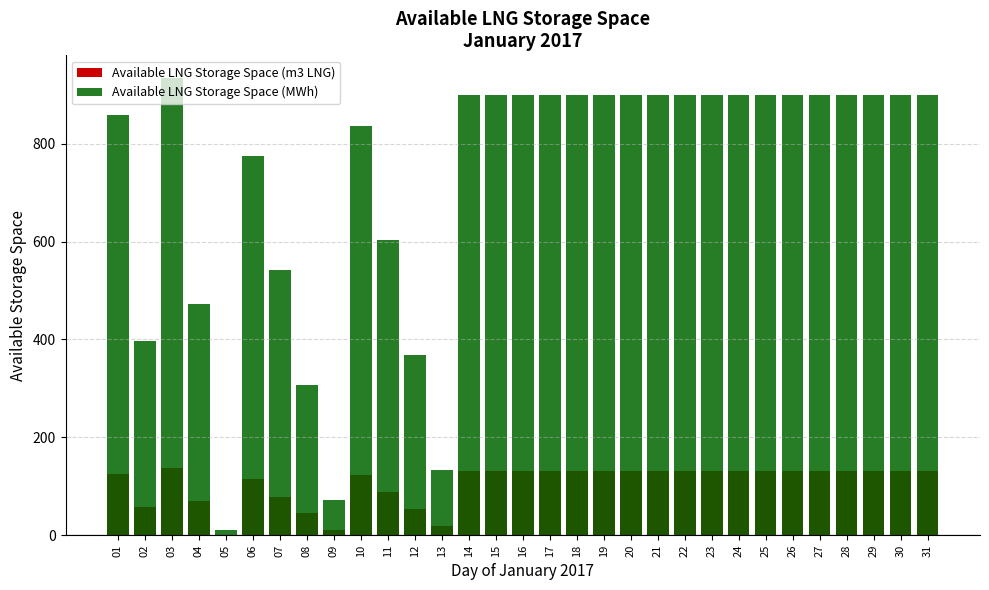

Which series has the largest total across all categories?

Available LNG Storage Space (MWh)